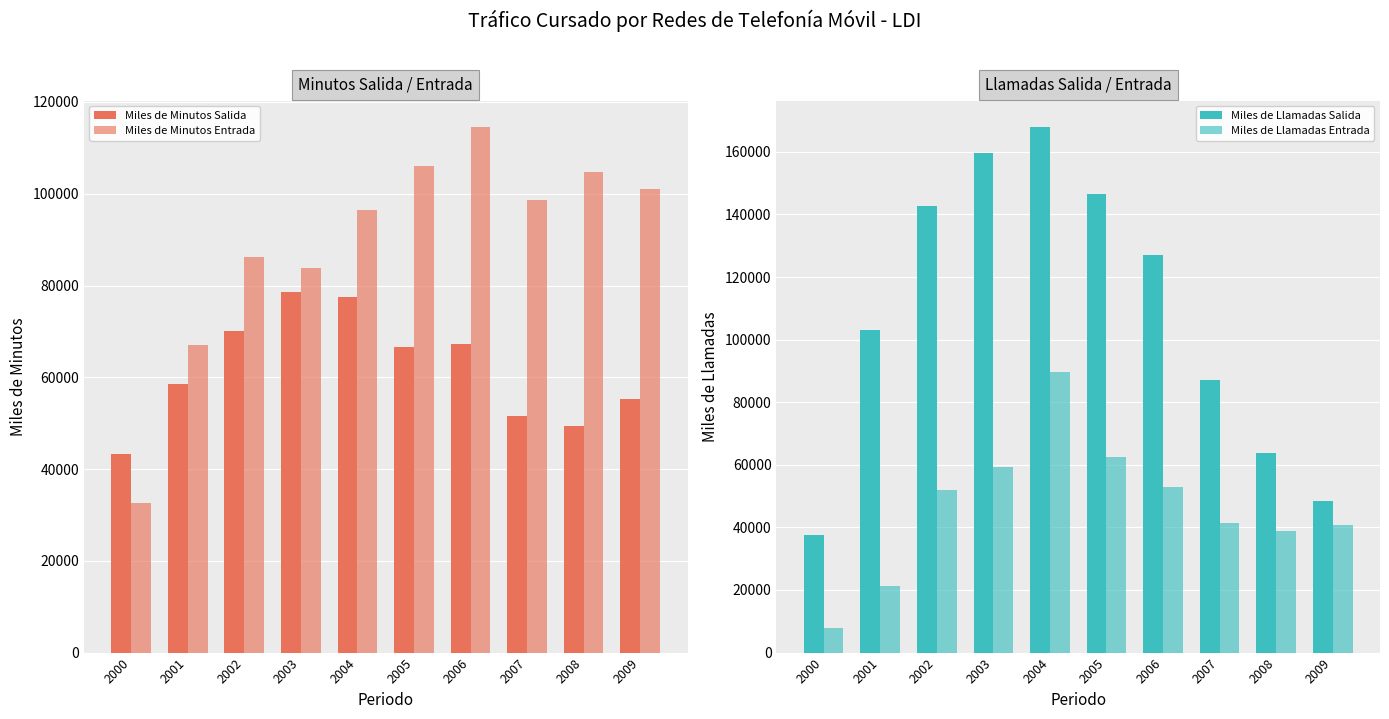

At which category is the sum across all series the highest?

2004